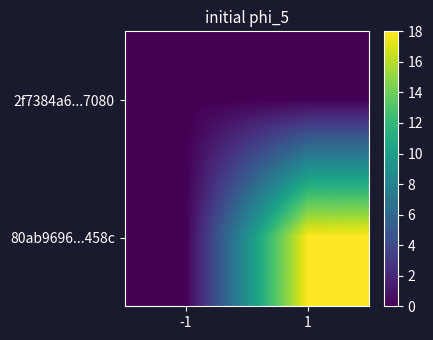

At which category is the sum across all series the highest?

1